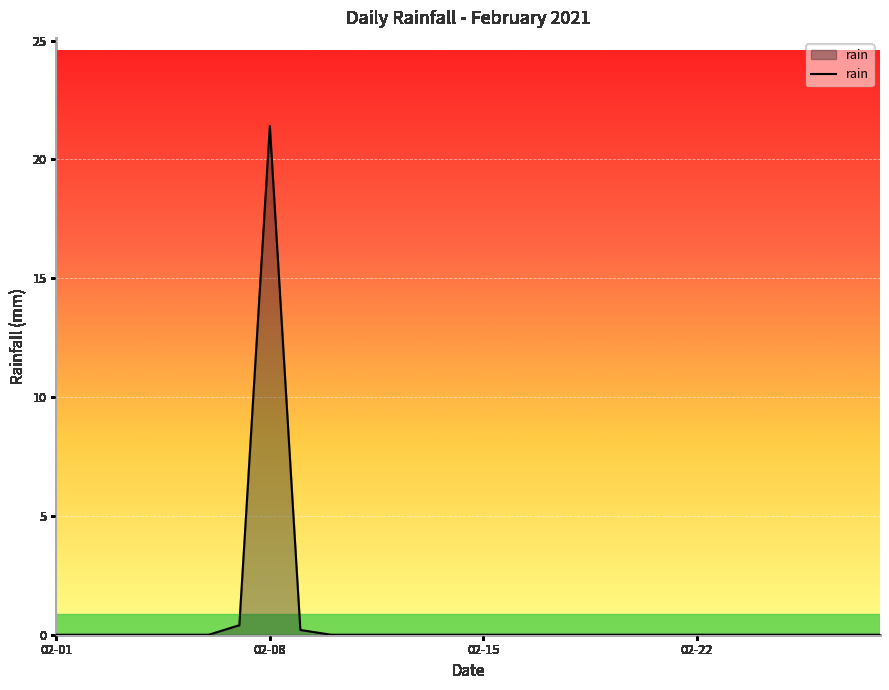

What is the difference between the maximum and minimum values?

21.4